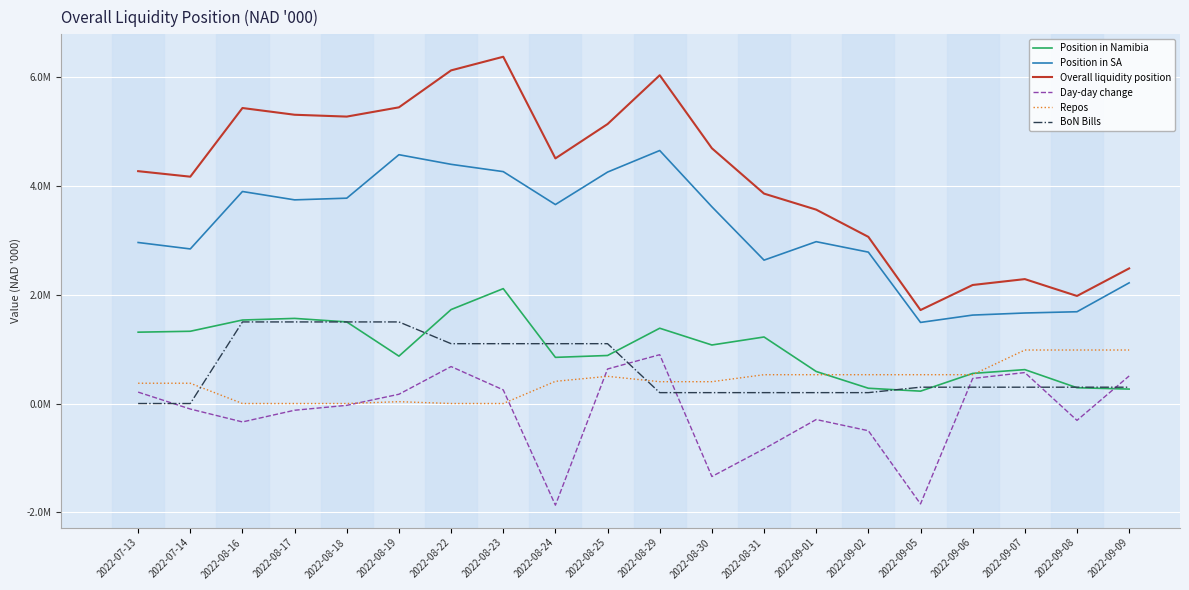

Where does the Day-day change series first go above -33865?

2022-07-13